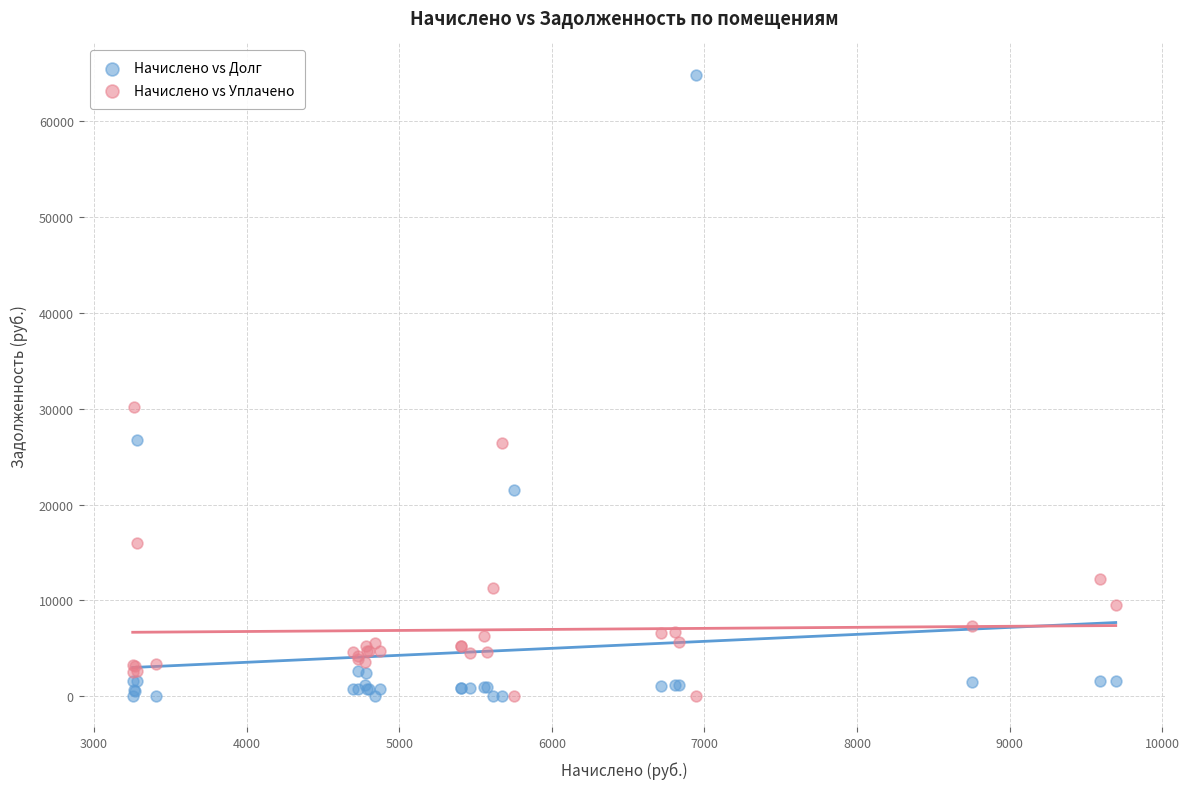

Which series has the largest Y range (max minus min)?

Начислено vs Долг